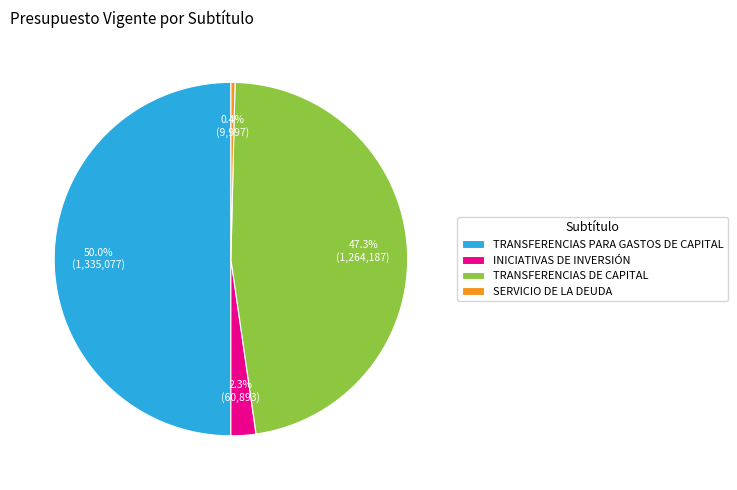

Which slice is the smallest?

SERVICIO DE LA DEUDA